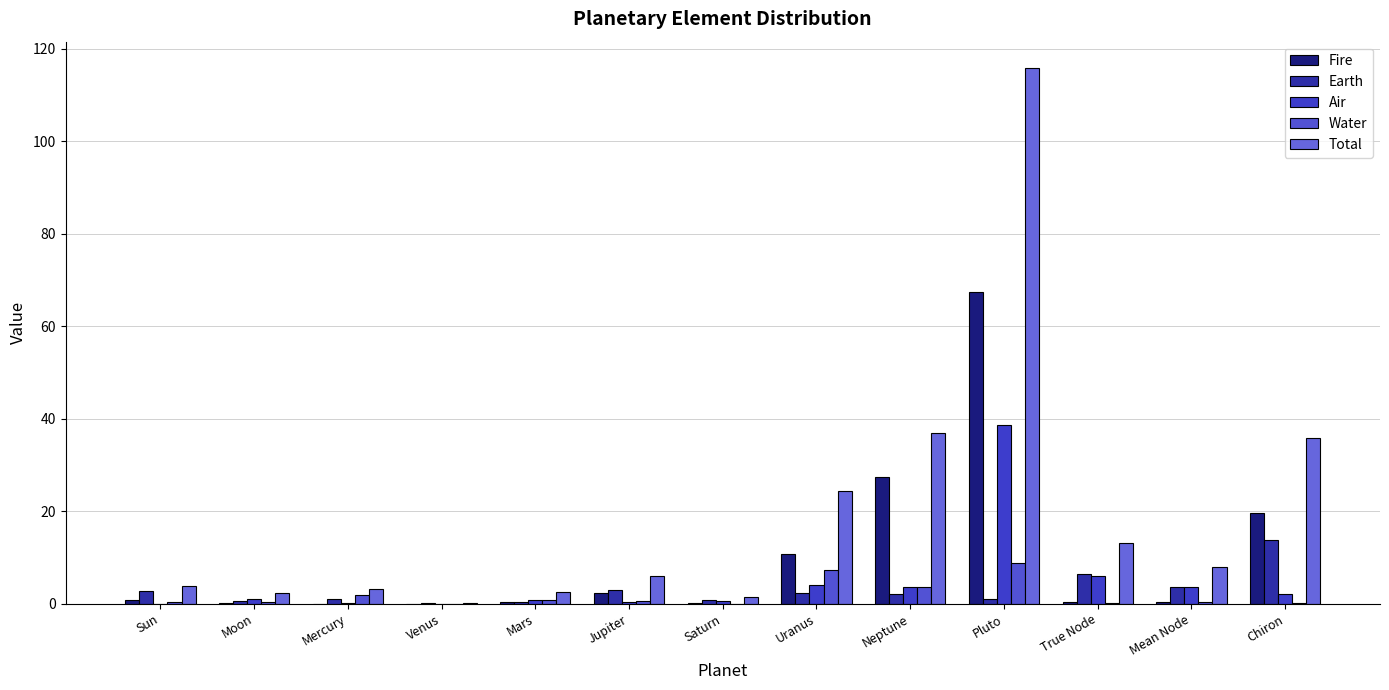

What is the greatest value displayed?

115.7